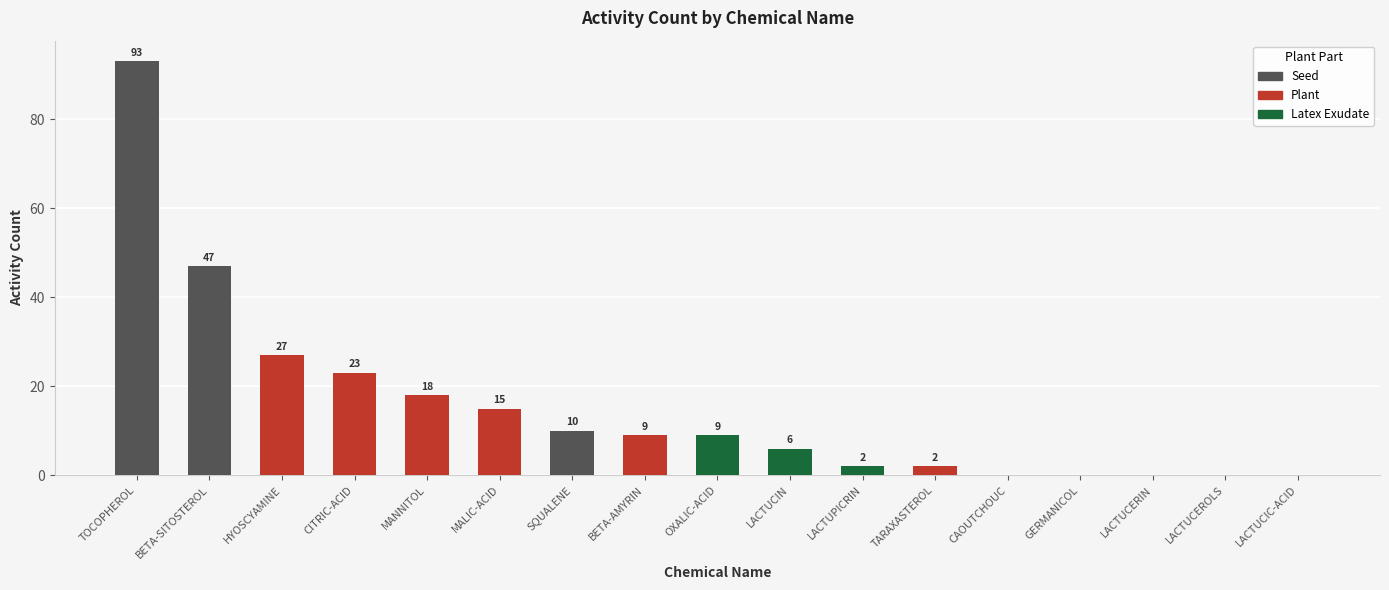

Count the number of data series in this chart.

1